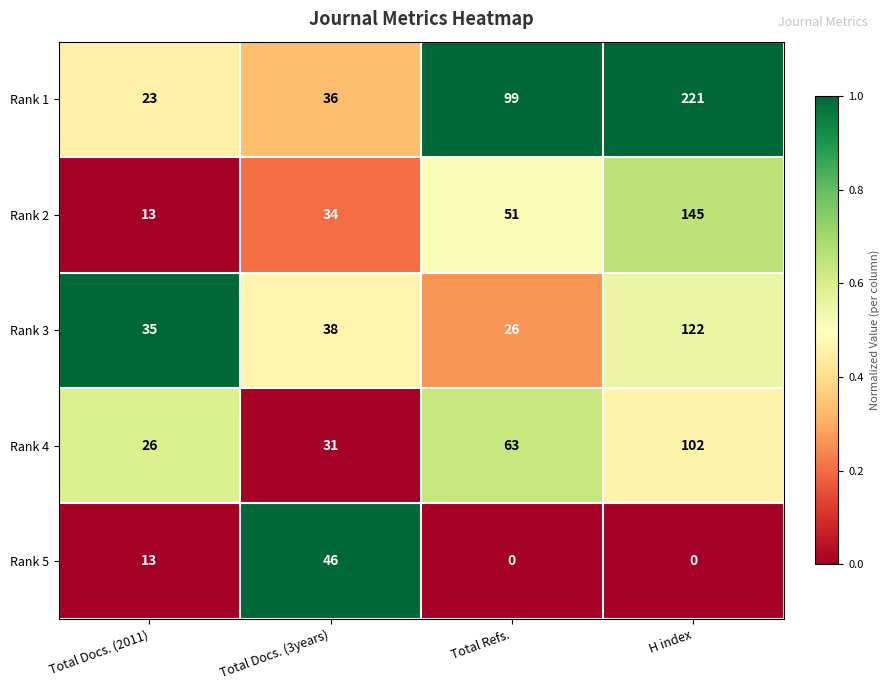

The value of Rank 3 at Total Docs. (3years) is 18. True or false?

False